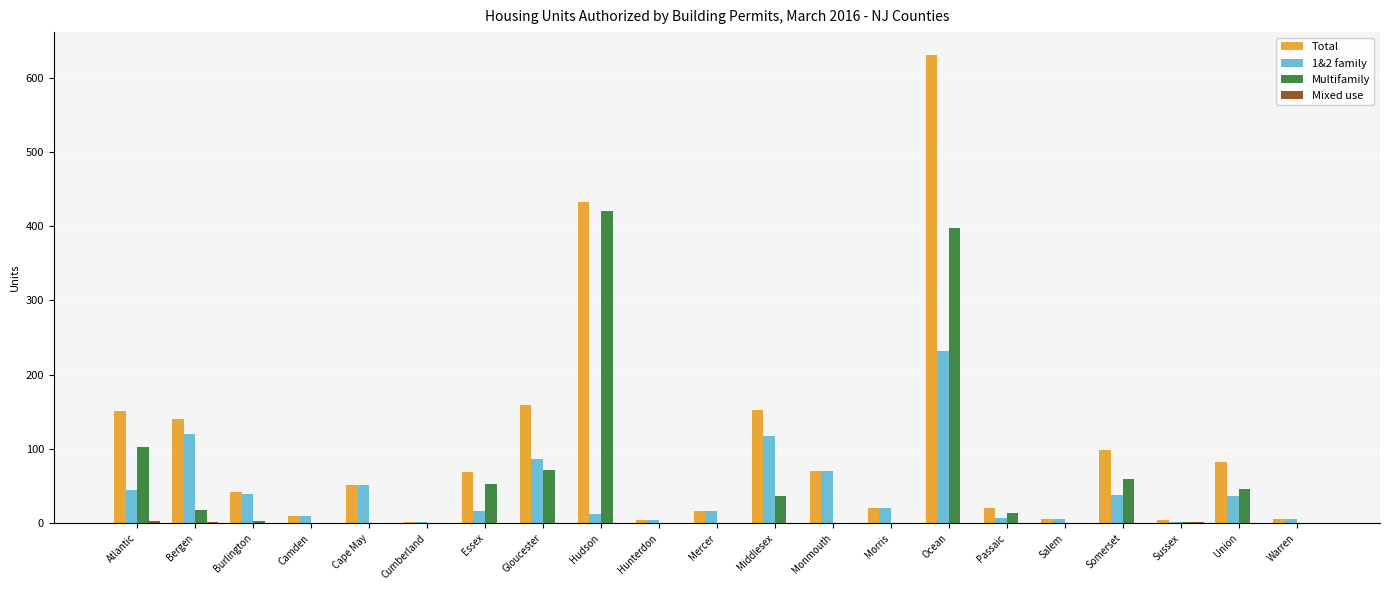

Are the bars grouped side by side (vs. stacked)?

Yes